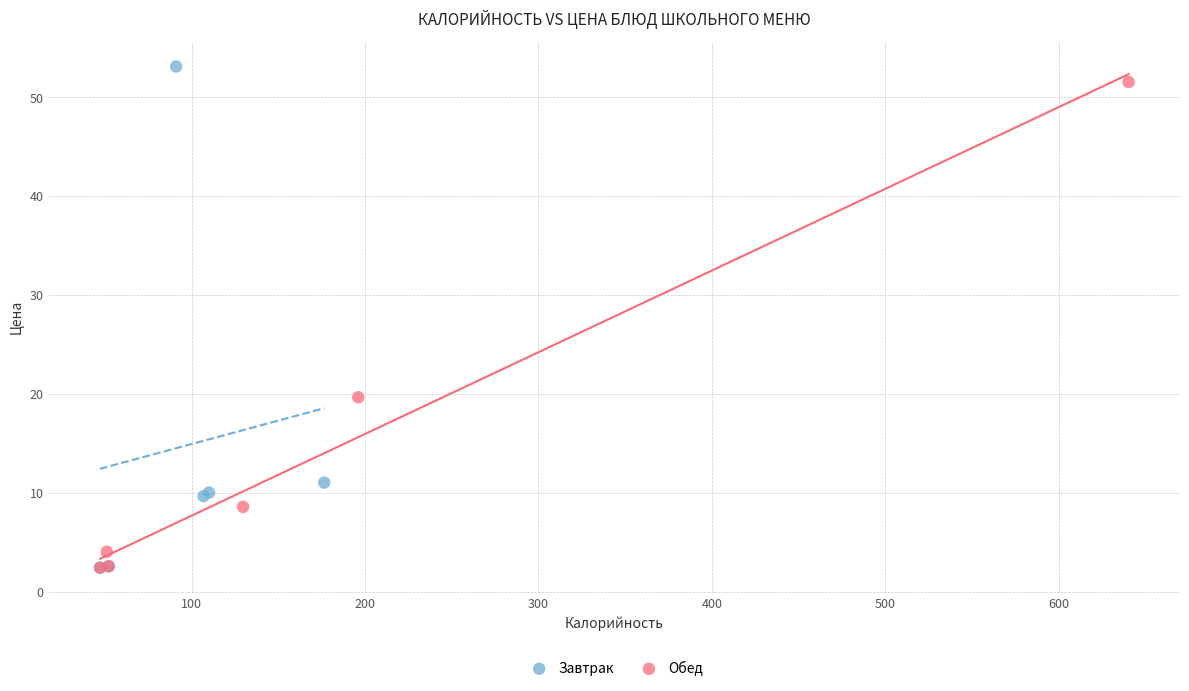

What are all the series names shown in the legend?

Завтрак, Обед